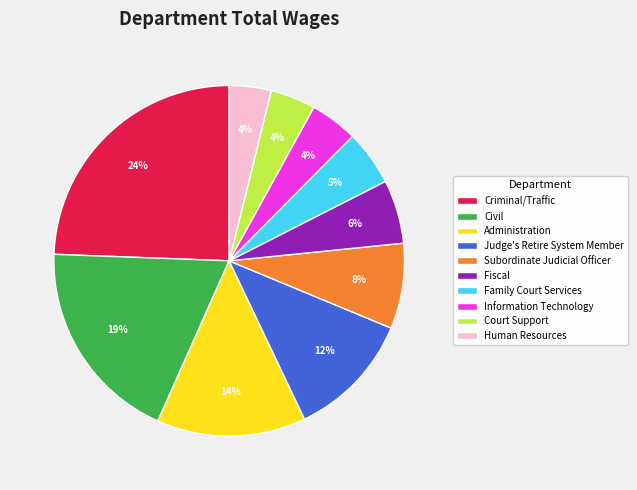

Does Court Support account for over 50% of the chart?

No